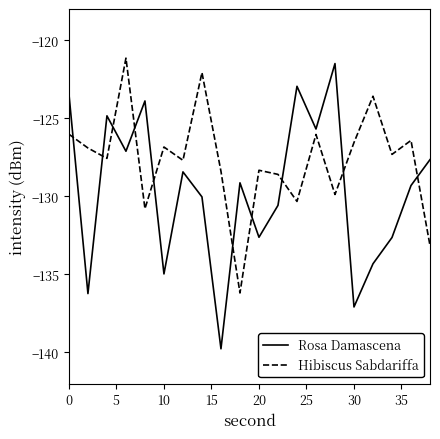

Which series ends up on top after the final intersection of Hibiscus Sabdariffa and Rosa Damascena?

Rosa Damascena